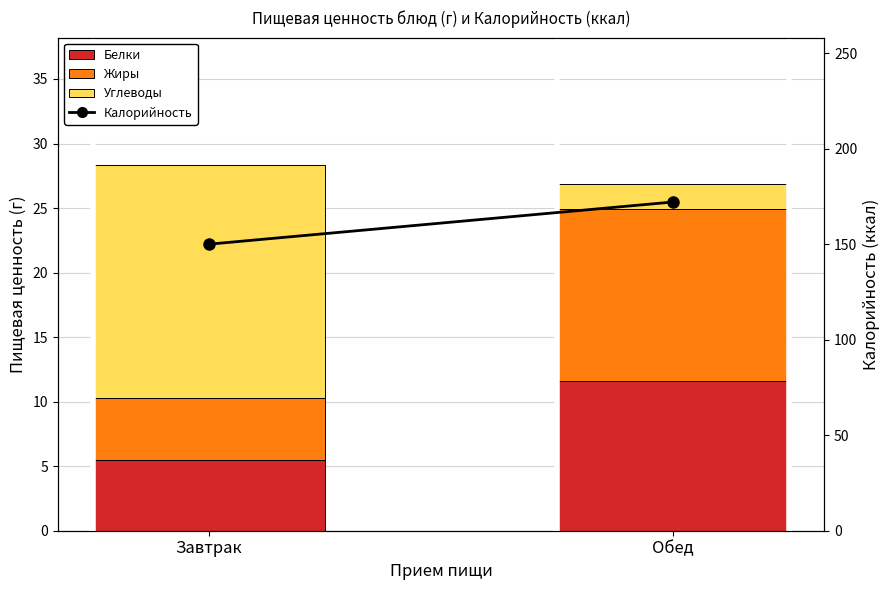

At which label does Калорийность first exceed 172?

Обед